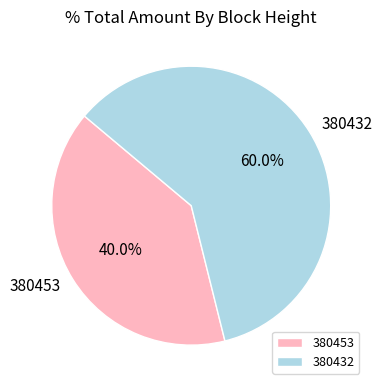

To the nearest percent, what percentage of the pie is 380453?

40%